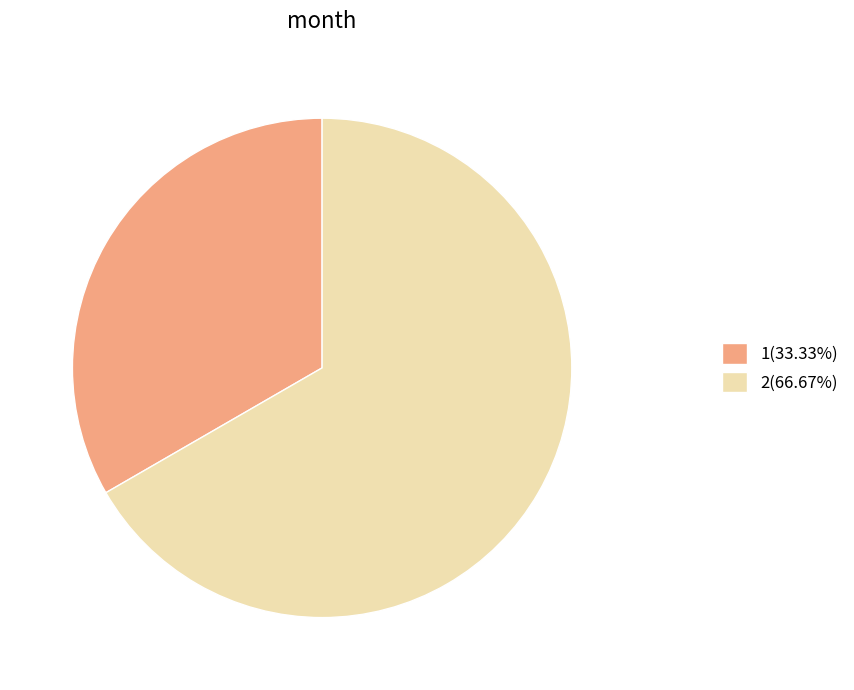

Do 1(33.33%) and 2(66.67%) together represent more than half of the pie?

Yes